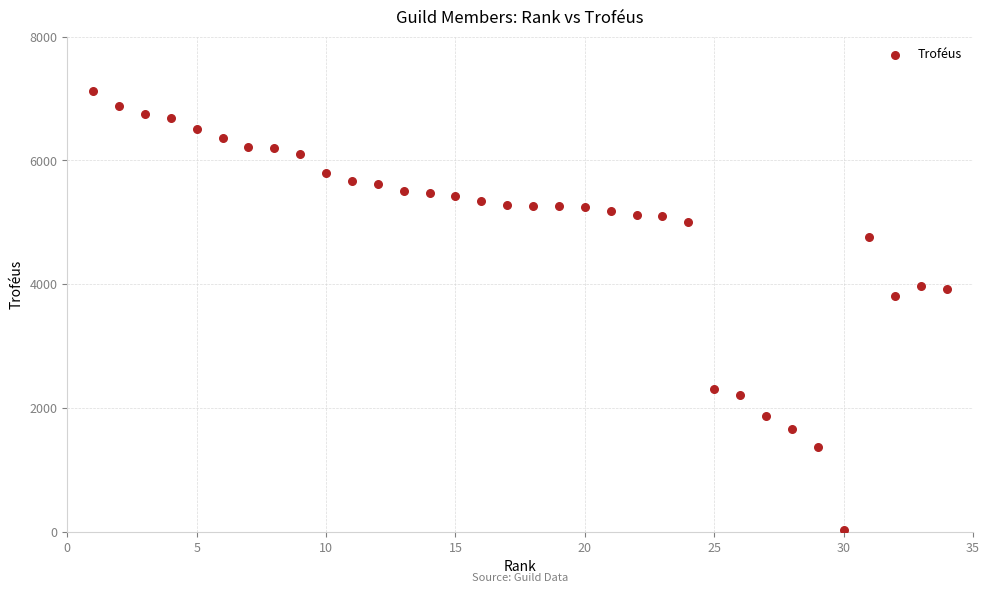

What Y value in the scatter plot is closest to 3572?

3800